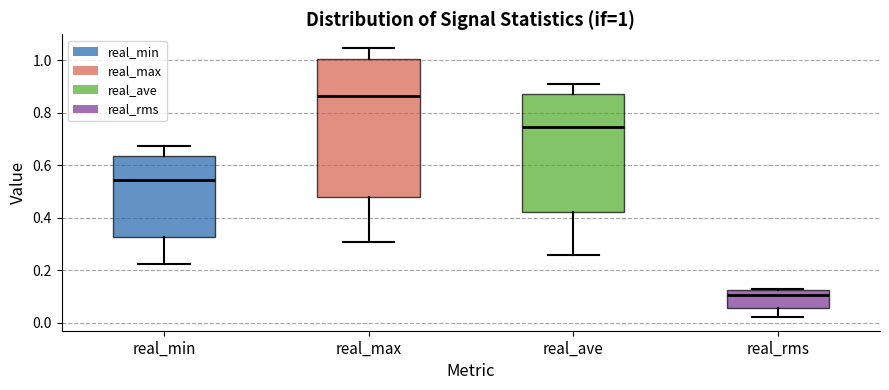

Comparing the boxes themselves (not the whiskers), which one is the tallest?

real_max